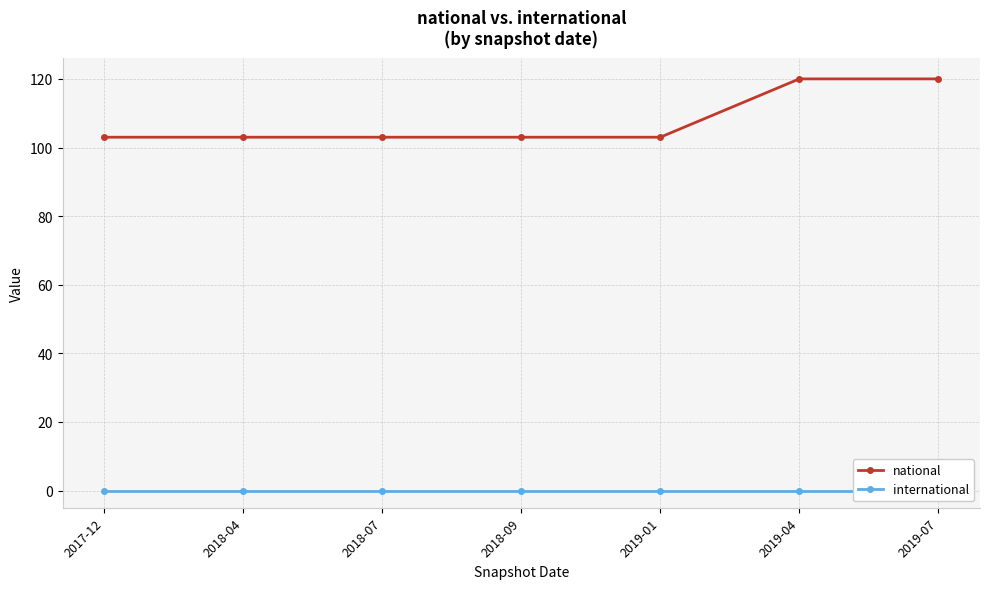

List the labels in order of national value, largest first.

2019-04, 2019-07, 2017-12, 2018-04, 2018-07, 2018-09, 2019-01